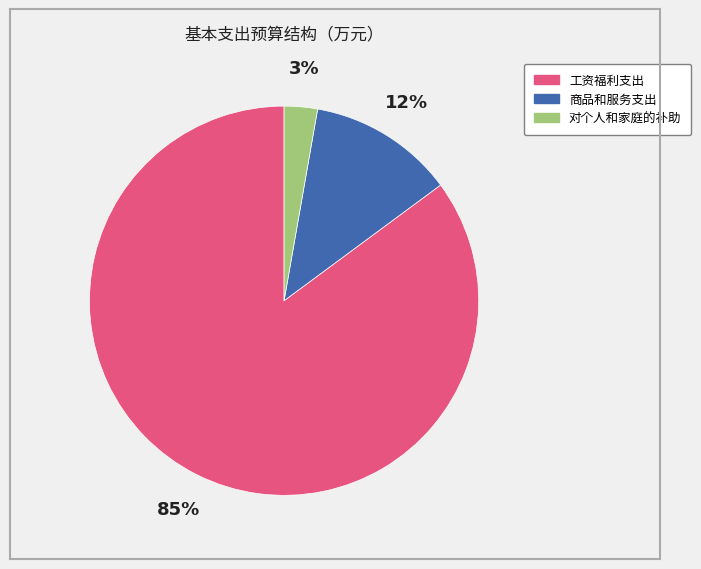

To the nearest percent, what portion does 对个人和家庭的补助 represent?

3%